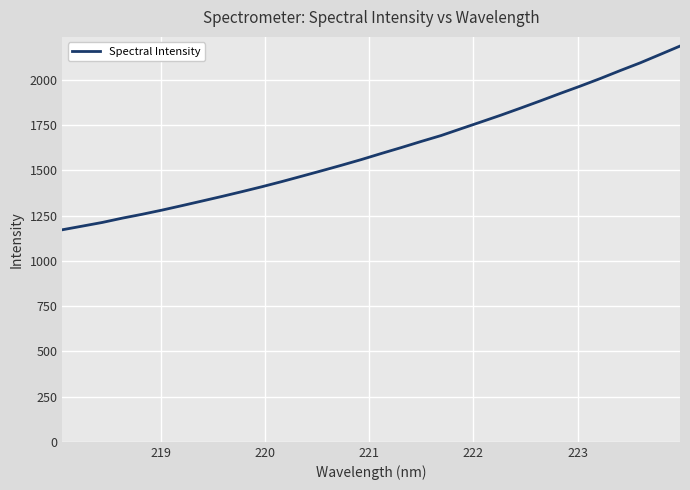

What is the maximum value shown in the chart?

2187.3